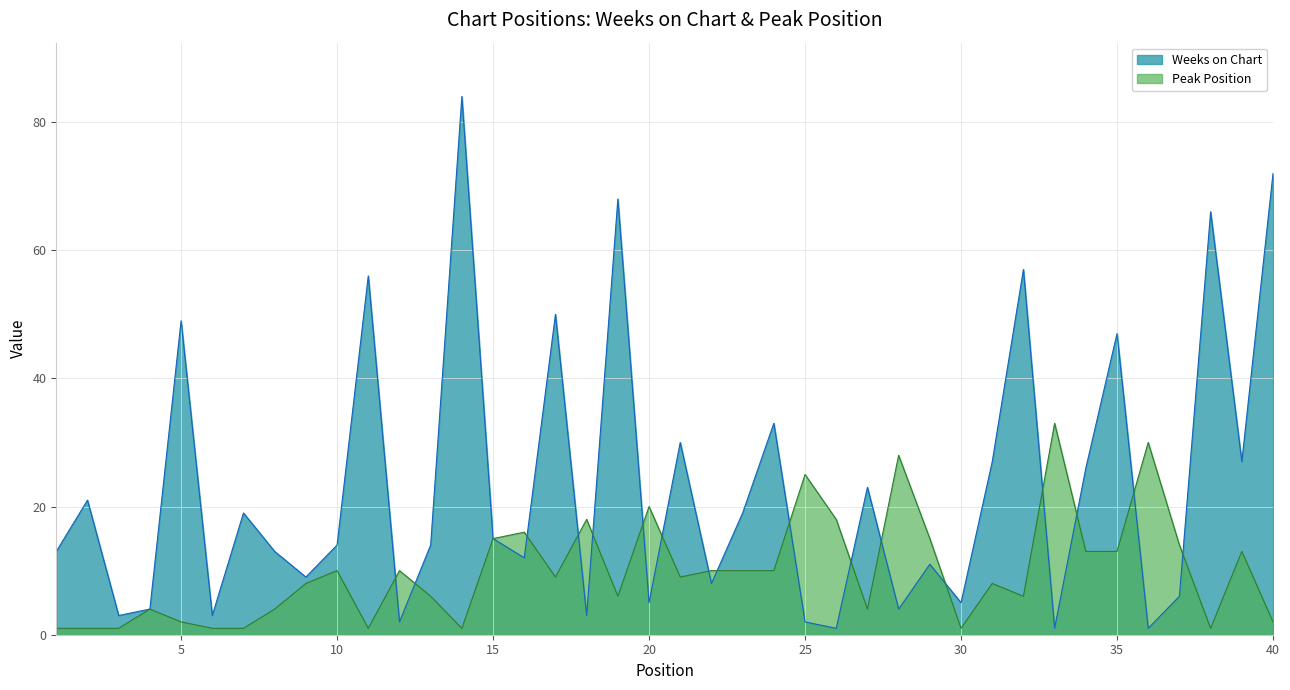

How many lines are shown in the chart?

2